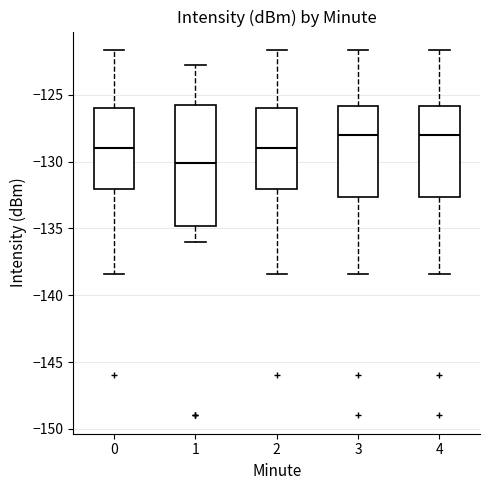

Where does the median line of the box at x = 2 sit on the y-axis? The values are not printed on the chart, so give them approximately, as read against the axis.

-129.0